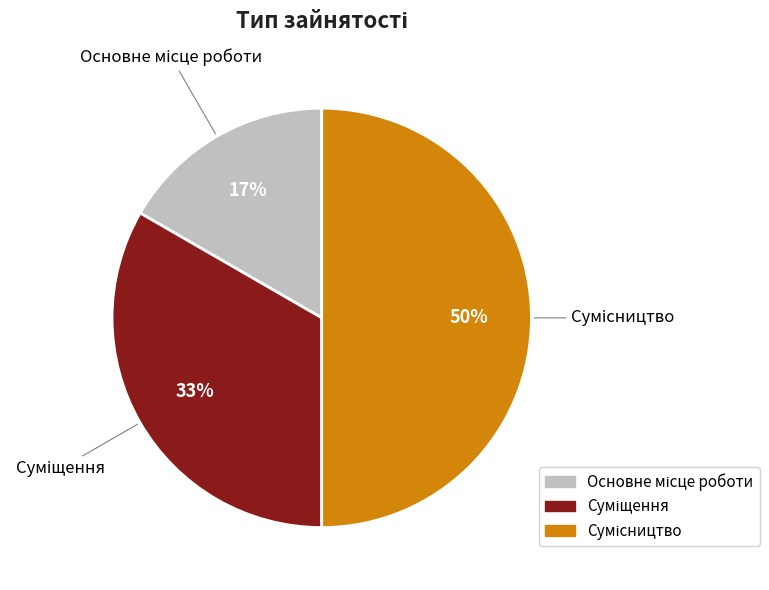

To the nearest percent, what is the difference between the largest and smallest slice percentages?

33%